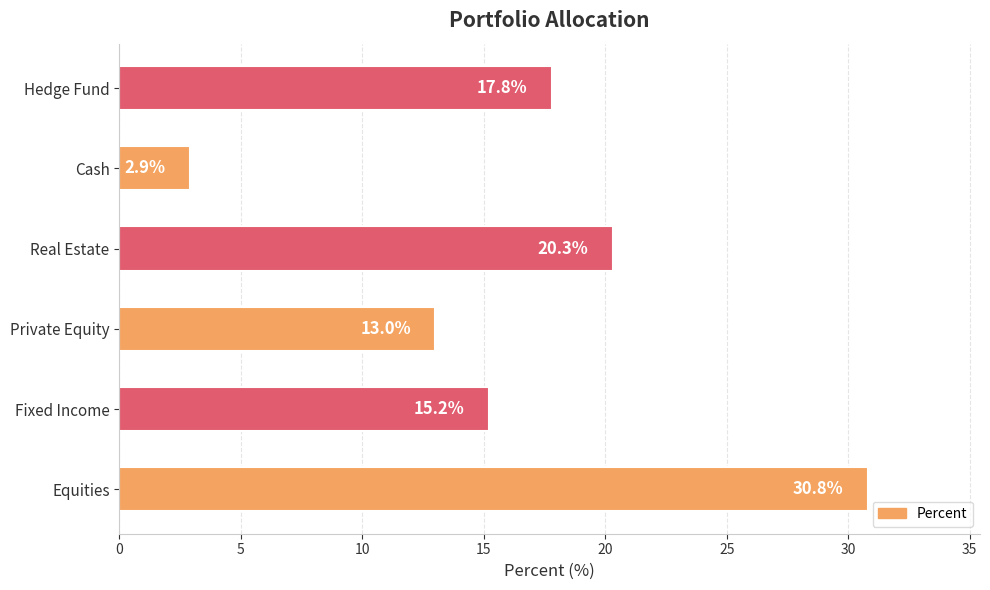

True or false: the data shows 20.3 at Real Estate.

True